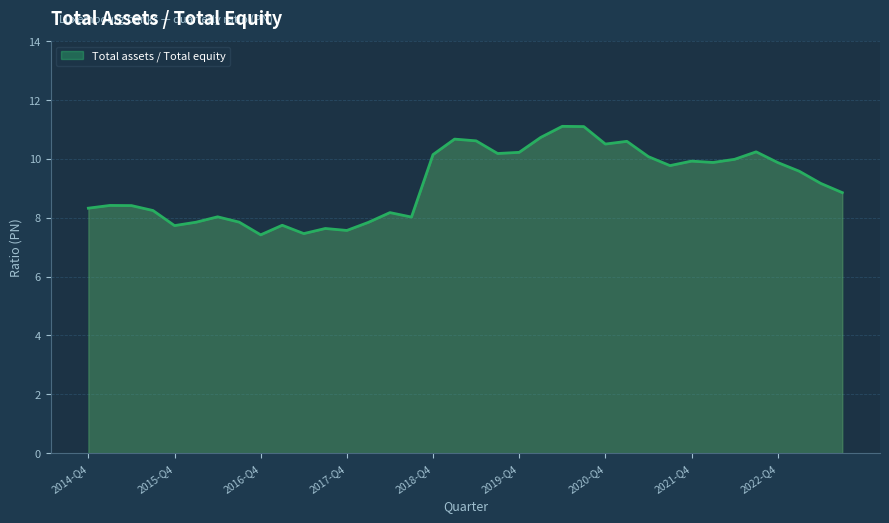

What is the smallest value displayed?

7.4